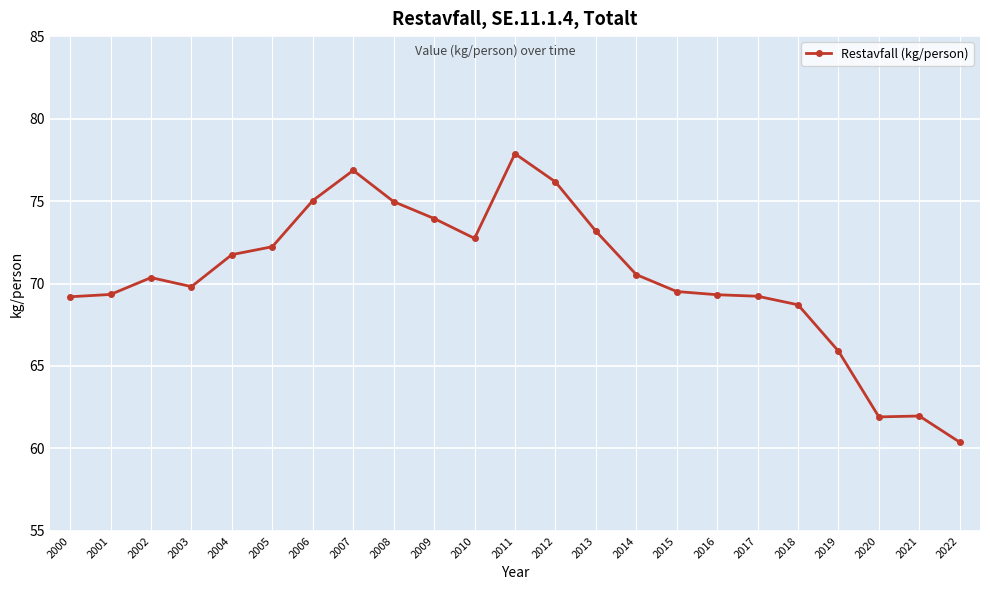

Which has a higher value, 2022 or 2017?

2017